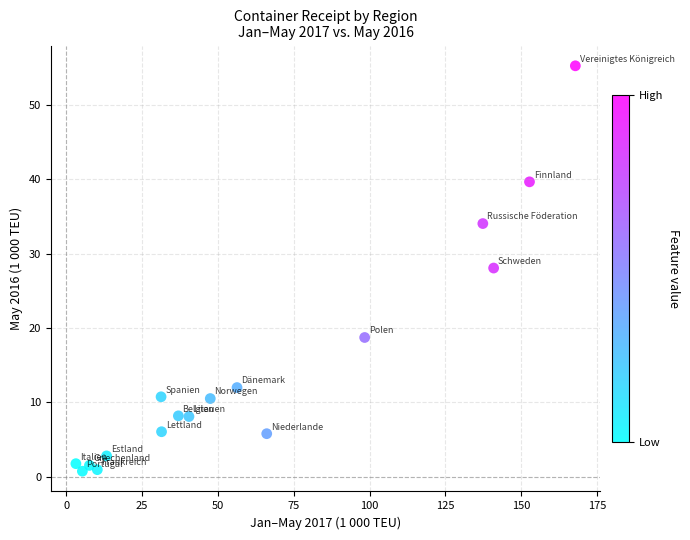

What is the range of Y values (max minus min)?

54.5